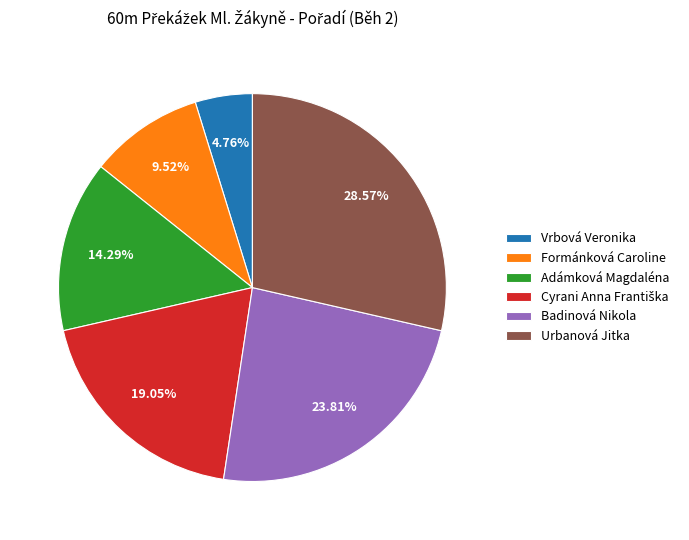

To the nearest percent, what percentage of the pie is Formánková Caroline?

10%